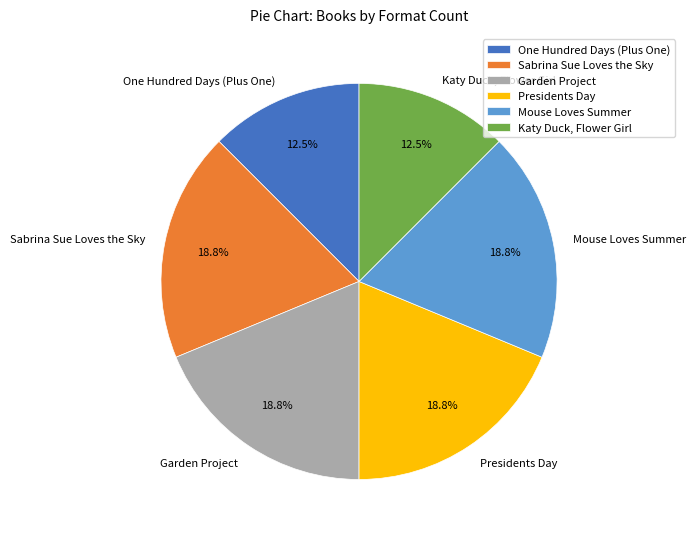

Approximately how many times larger is the value at Katy Duck, Flower Girl compared to Mouse Loves Summer?

0.7